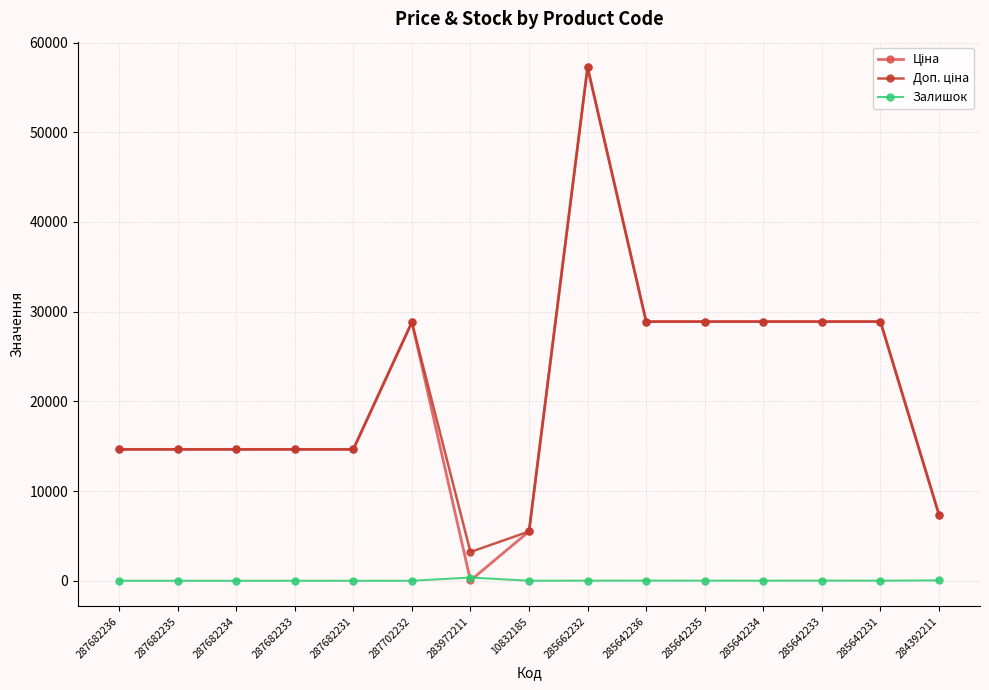

What is the sum of the Залишок values at 285642235 and 287682236?

14.0